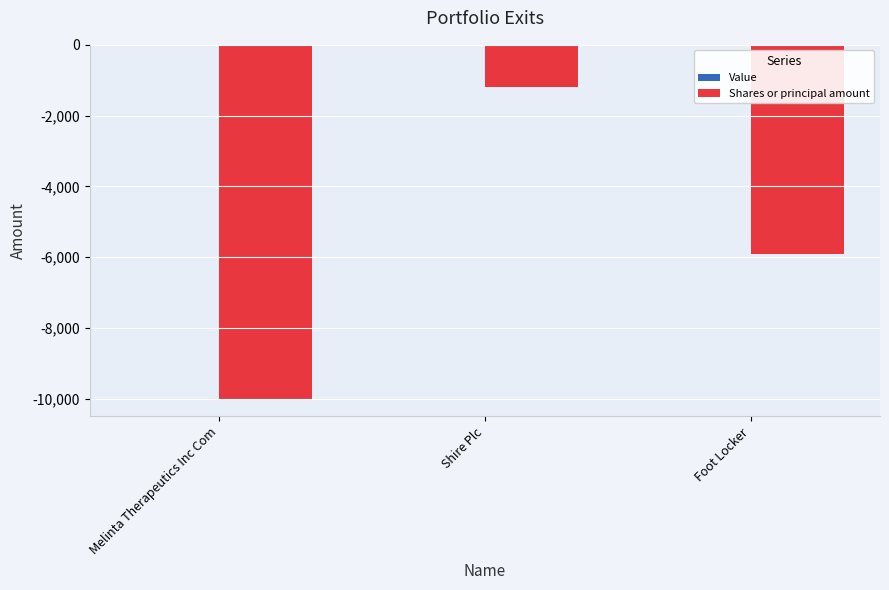

What is the difference between the maximum and second lowest values?

4704